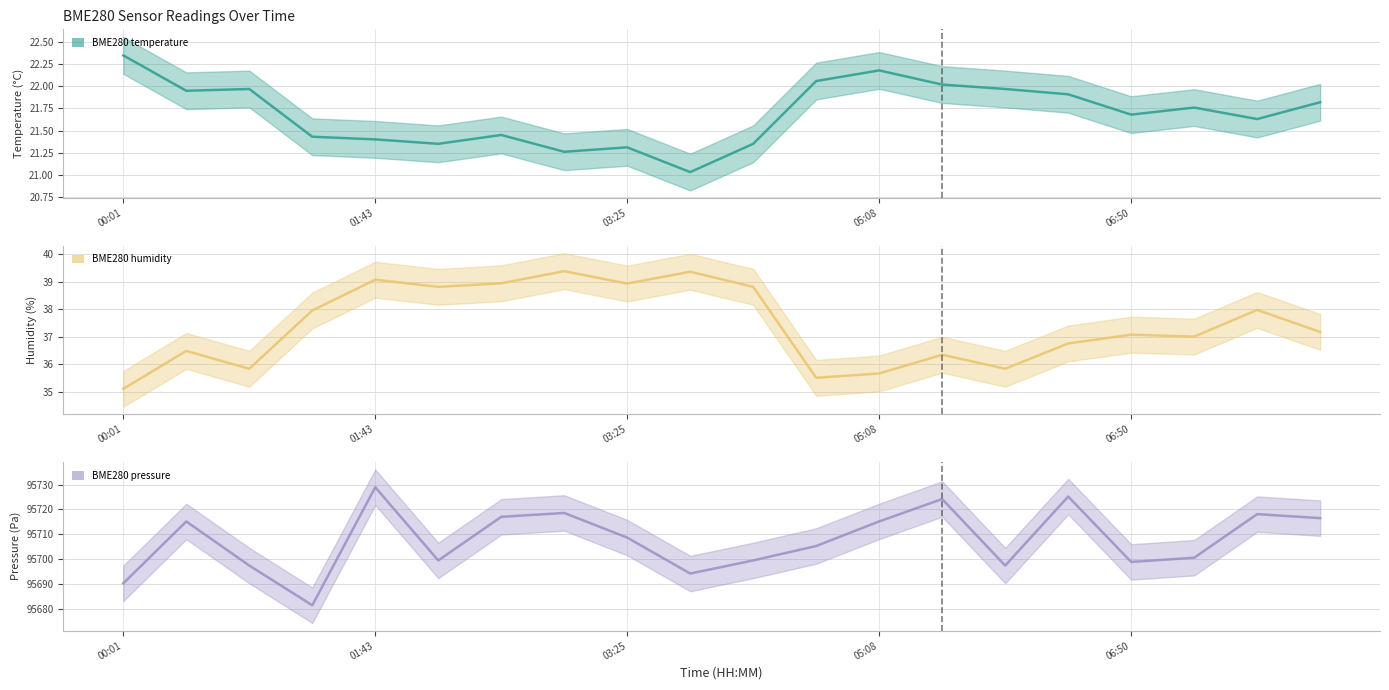

In BME280_humidity_line, how many points are lower than both neighbors (excluding endpoints)?

6